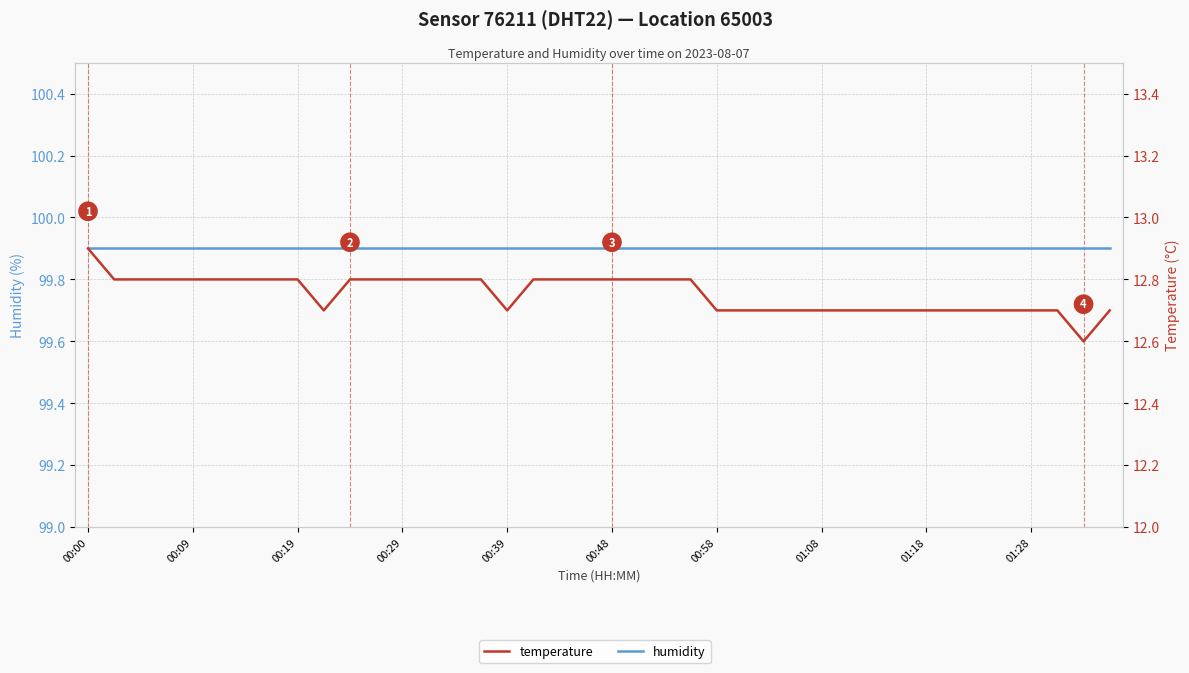

True or false: humidity has more than 0 points higher than both neighbors.

False